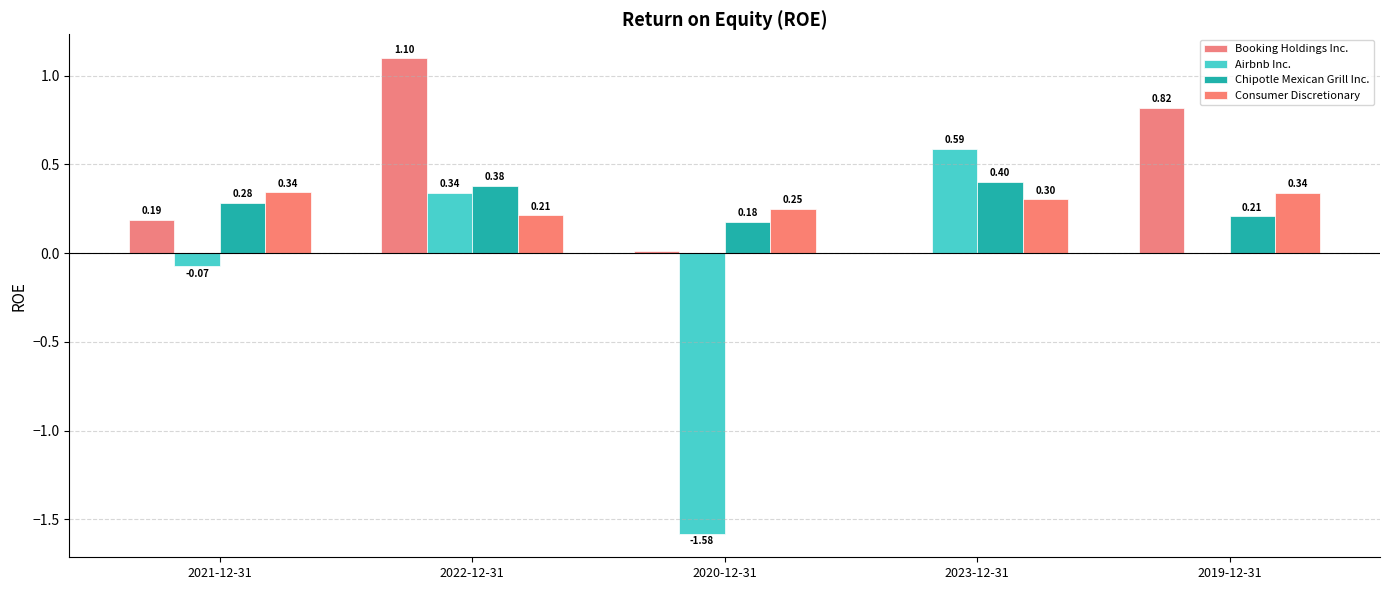

Rank the categories by Chipotle Mexican Grill Inc. value from lowest to highest.

2020-12-31, 2019-12-31, 2021-12-31, 2022-12-31, 2023-12-31